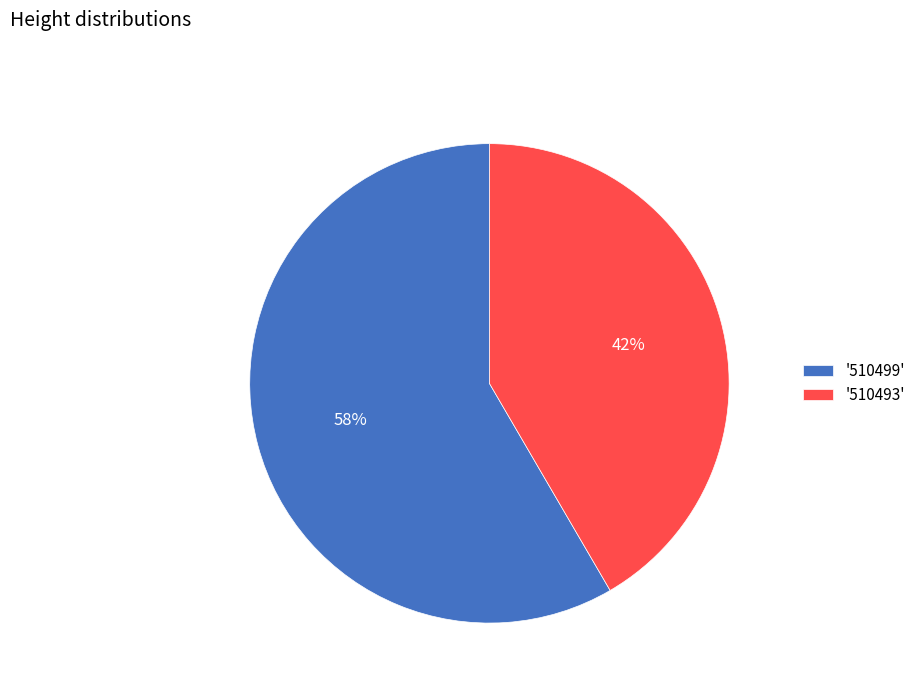

Approximately how many times larger is the value at '510493' compared to '510499'?

0.7